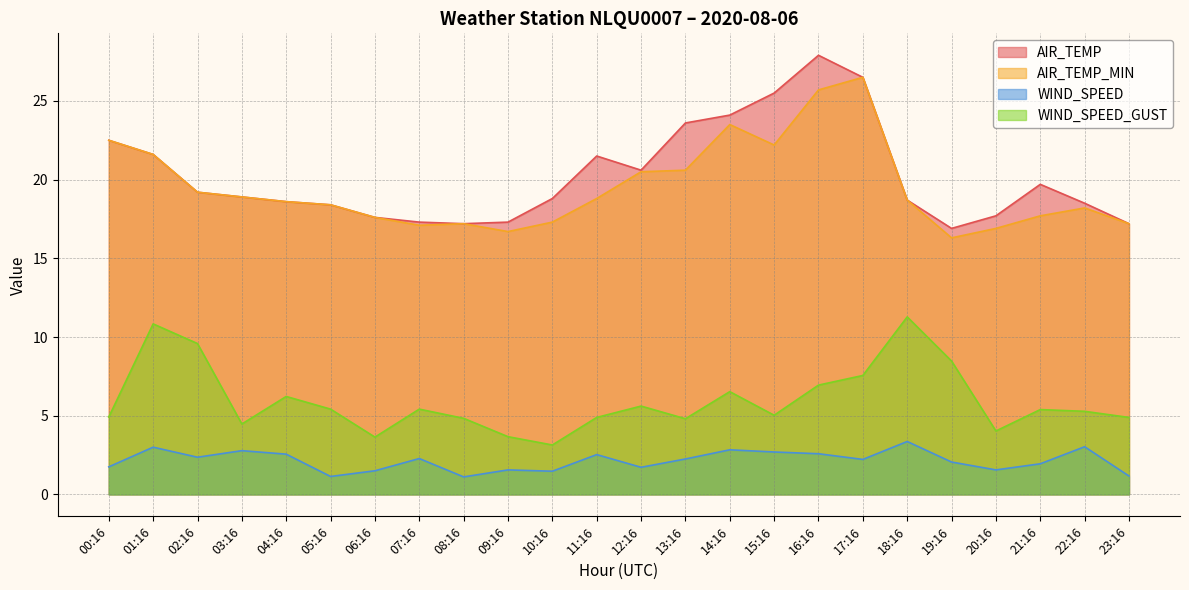

Which label corresponds to the smallest value in the chart?

08:16